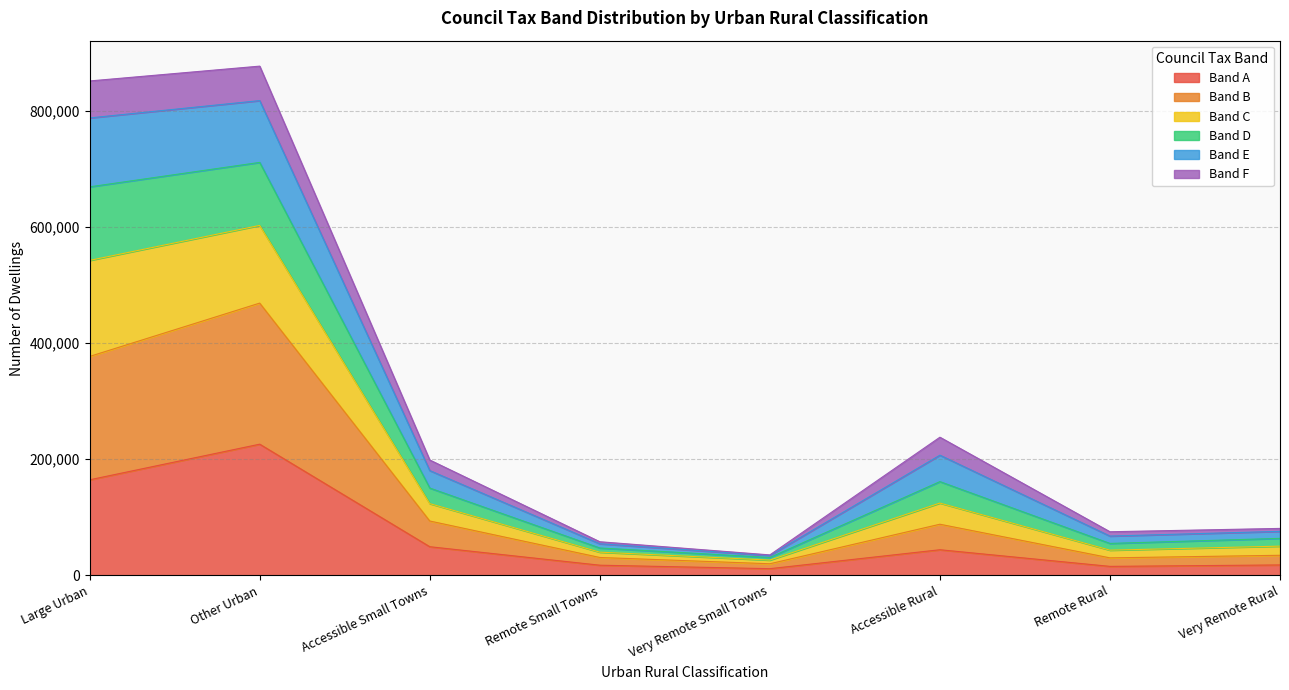

What is the sum of the Band A values at Very Remote Small Towns and Accessible Rural?

55512